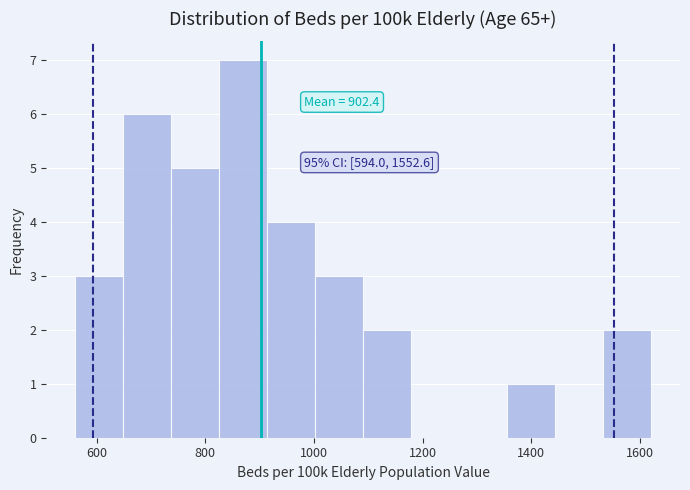

Over which range of the x-axis is the bar tallest?

820 to 920